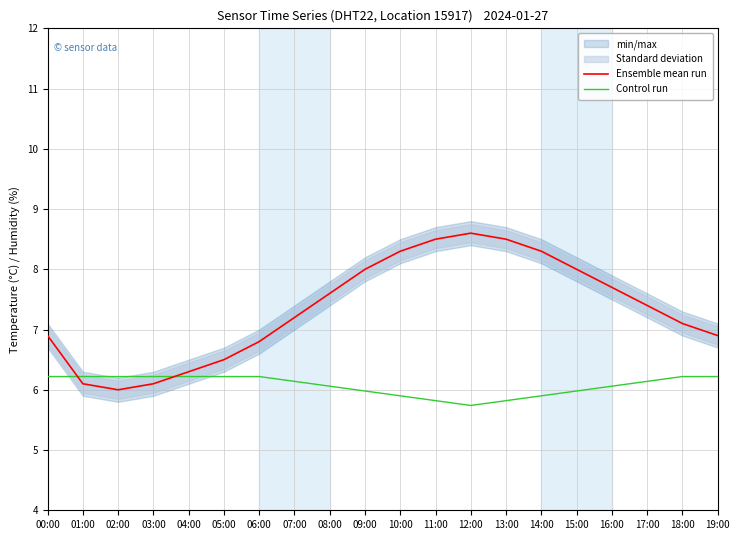

What is the smallest value displayed?

5.7